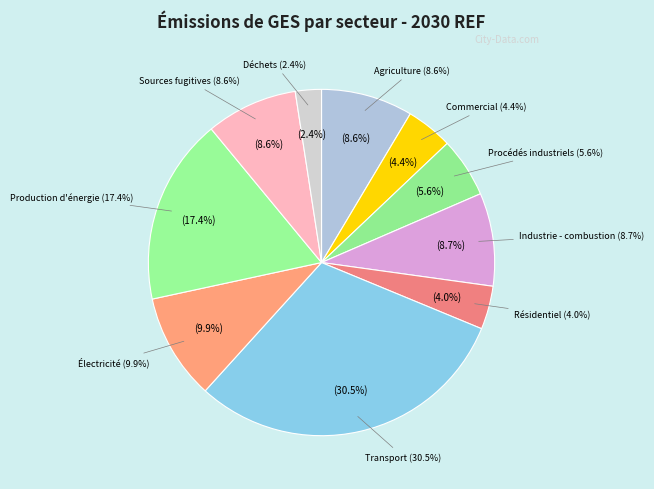

Does any single category account for the majority?

No